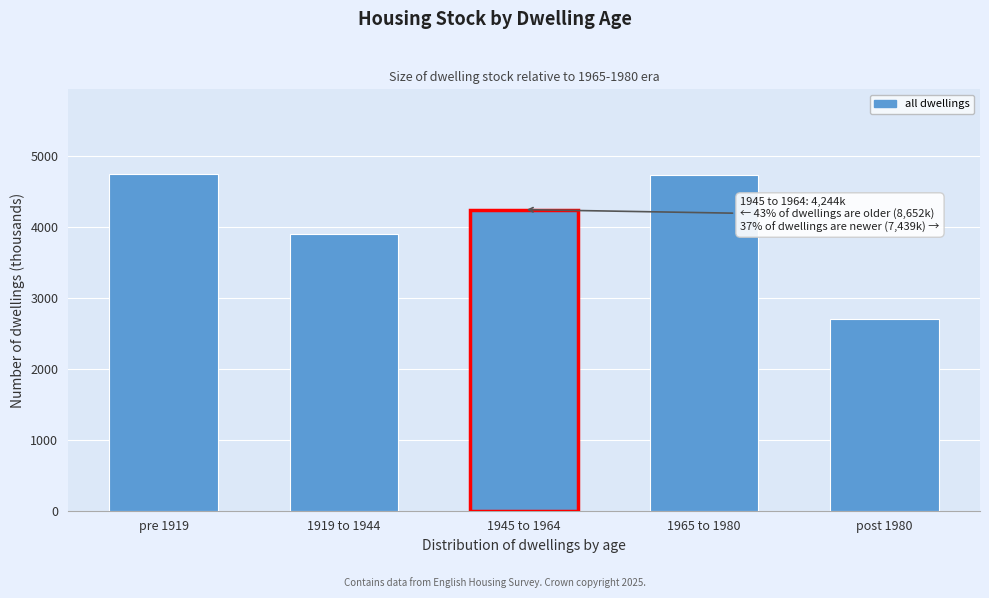

Read the value at 1965 to 1980.

4737.1